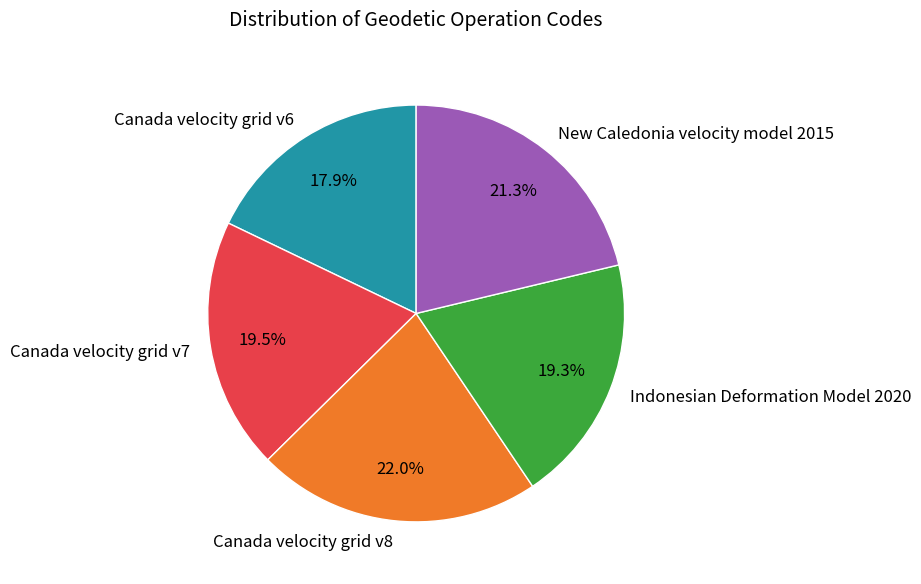

Does Indonesian Deformation Model 2020 represent more than half of the total?

No